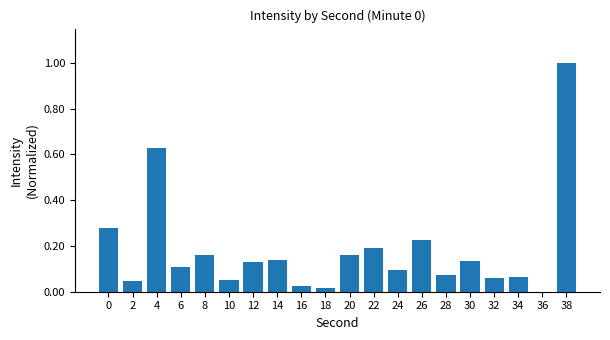

Count the number of categories in the chart.

20